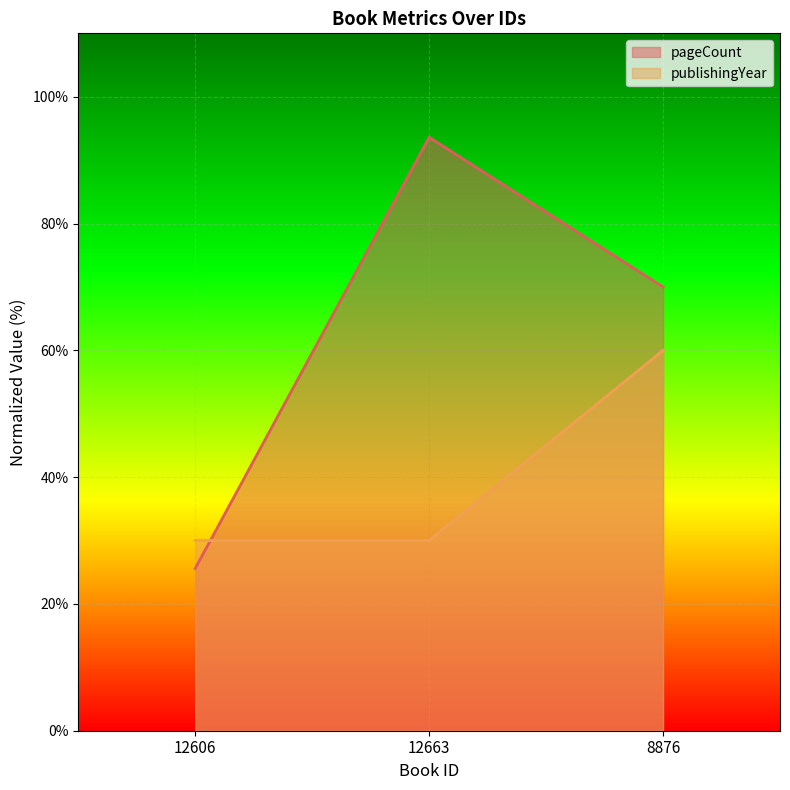

How many lines are shown in the chart?

2